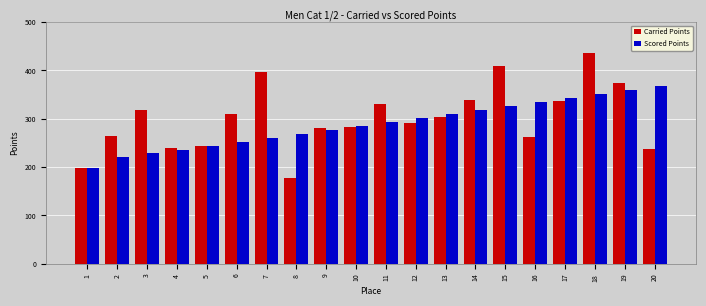

Are the bars horizontal?

No